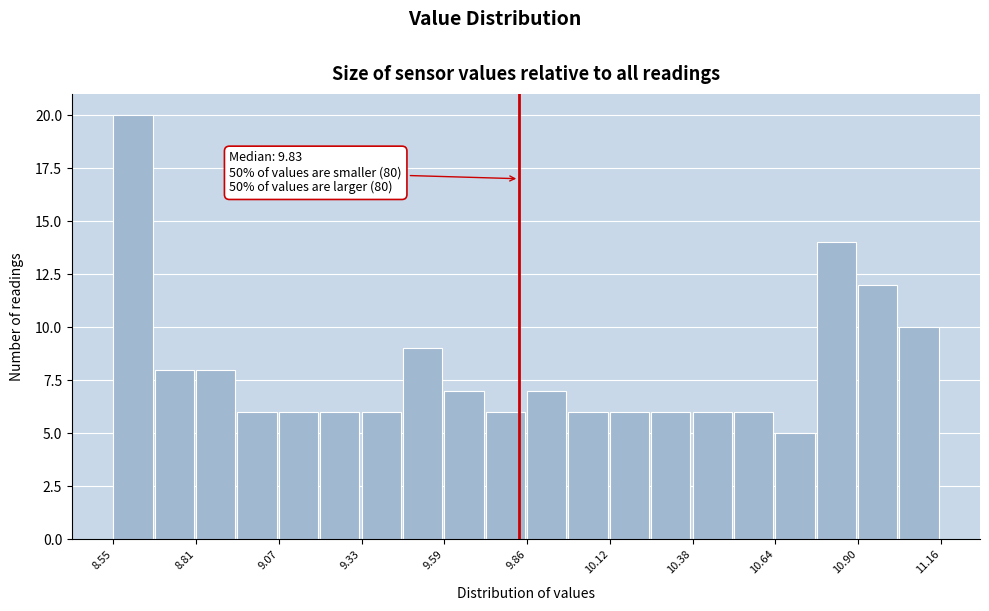

Around what value on the x-axis is the tallest bar? Give the approximate position of its centre, as read against the axis.

8.60